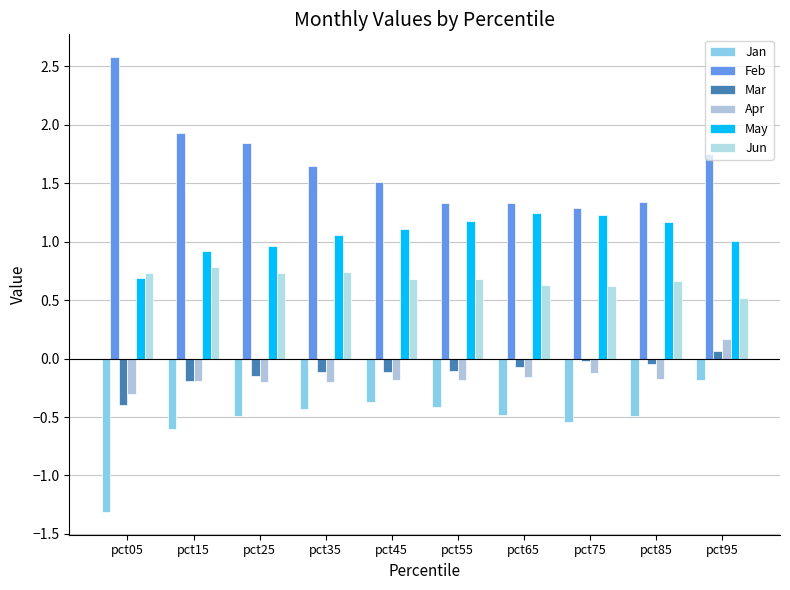

How many bars are there in total?

60